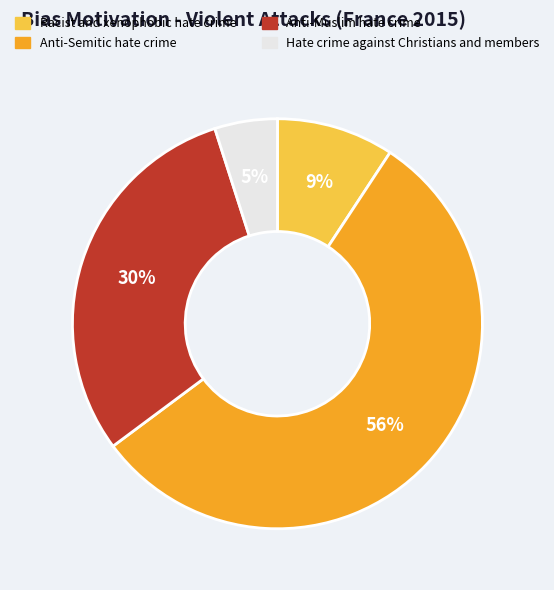

Between Racist and xenophobic hate crime and Anti-Semitic hate crime, which is larger?

Anti-Semitic hate crime